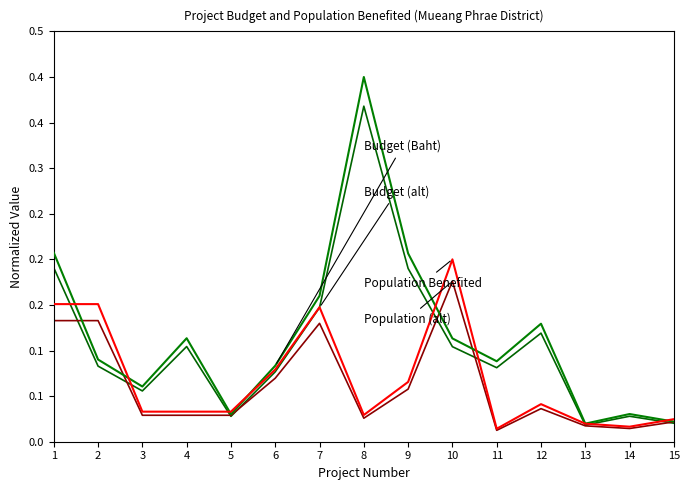

Reading right to left, extract all data points from this chart.

Budget (Baht): 0.0	0.0	0.0	0.1	0.1	0.1	0.2	0.4	0.2	0.1	0.0	0.1	0.1	0.1	0.2
Population Benefited: 0.0	0.0	0.0	0.0	0.0	0.2	0.1	0.0	0.1	0.1	0.0	0.0	0.0	0.2	0.2
Budget (Baht) - alt: 0.0	0.0	0.0	0.1	0.1	0.1	0.2	0.4	0.1	0.1	0.0	0.1	0.1	0.1	0.2
Population - alt: 0.0	0.0	0.0	0.0	0.0	0.2	0.1	0.0	0.1	0.1	0.0	0.0	0.0	0.1	0.1